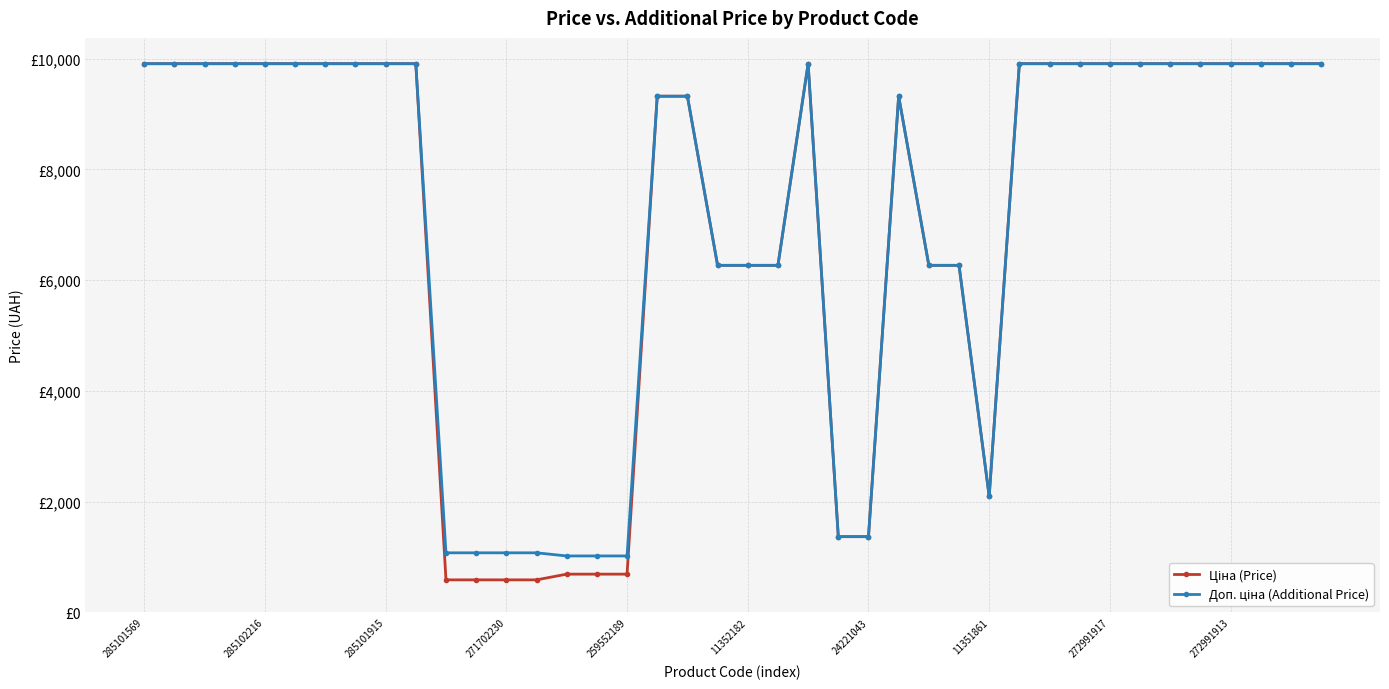

In Ціна (Price), how many points are lower than both neighbors (excluding endpoints)?

1